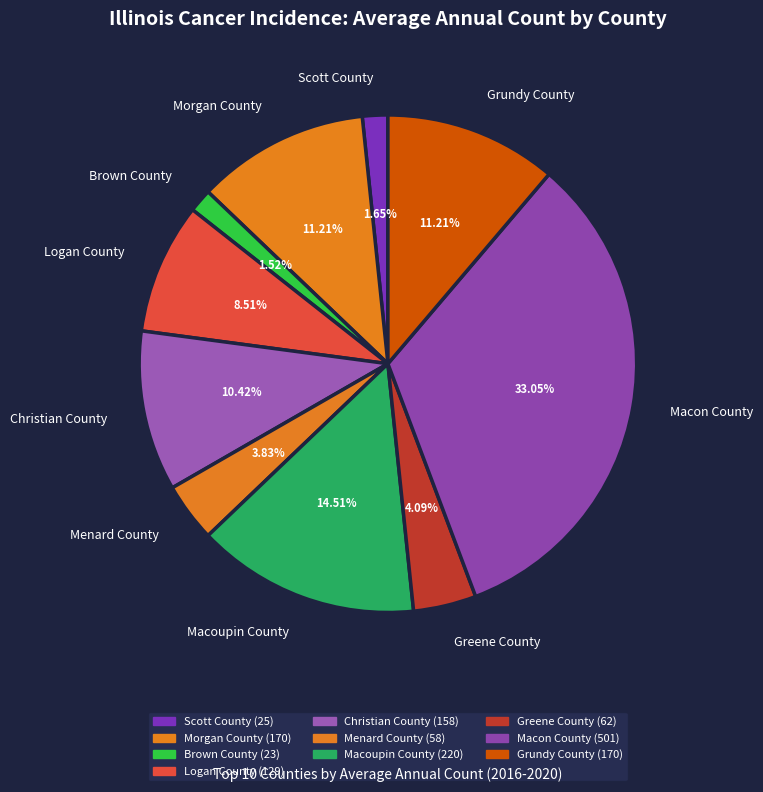

Is Christian County the majority of the pie?

No